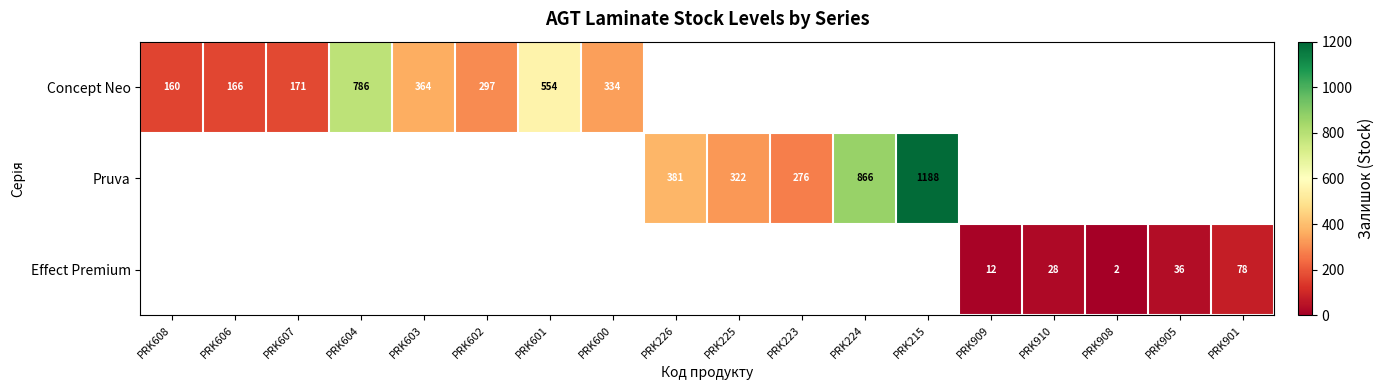

The value of Effect Premium at PRK901 is 78. True or false?

True